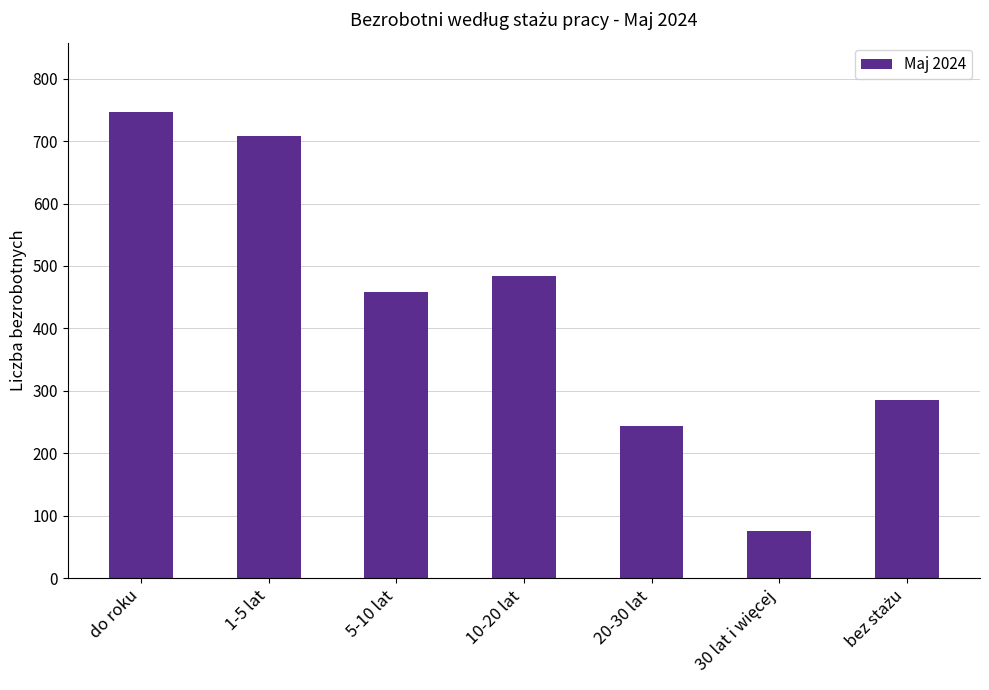

What is the ratio of the value at 10-20 lat to the value at 20-30 lat?

2.0